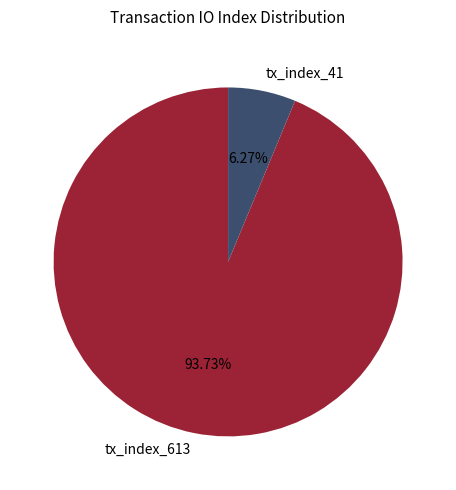

Rank the categories by value from lowest to highest.

tx_index_41, tx_index_613